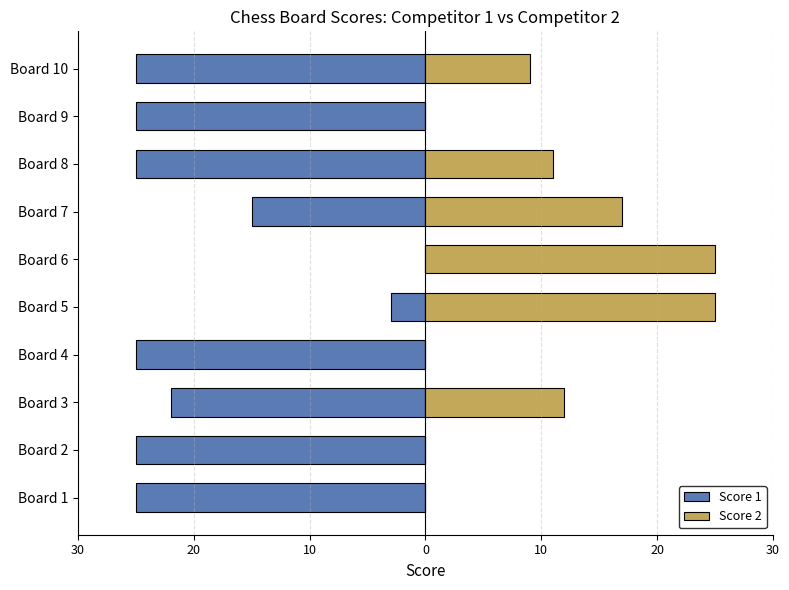

Is it true that Score 2 equals 16 at Board 4?

False